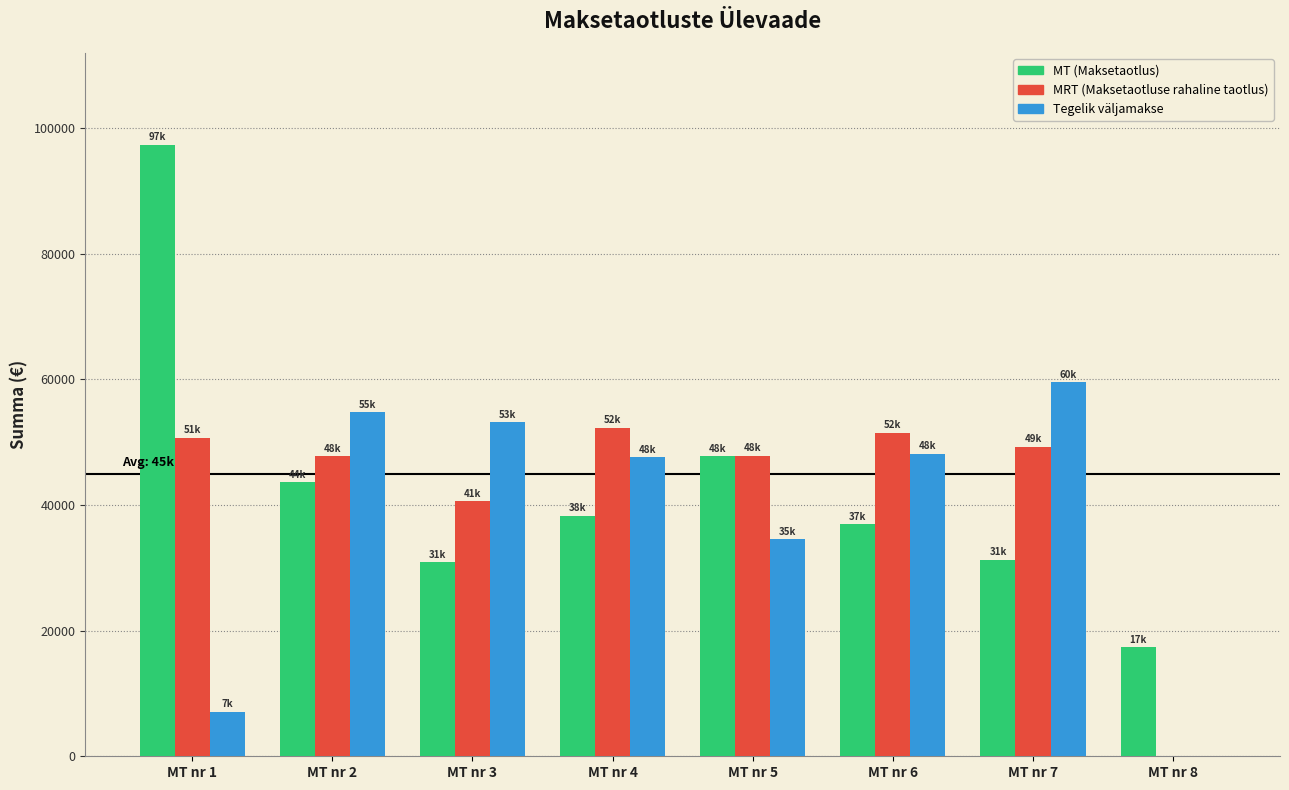

What are all the series names shown in the legend?

MT (Maksetaotlus), MRT (Maksetaotluse rahaline taotlus), Tegelik väljamakse